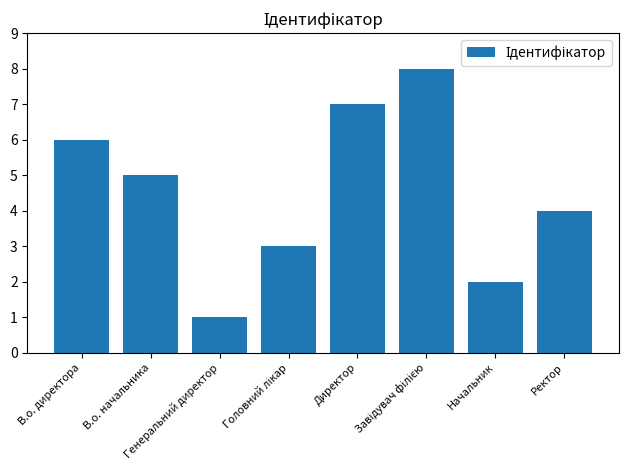

How many series are shown in this chart?

1